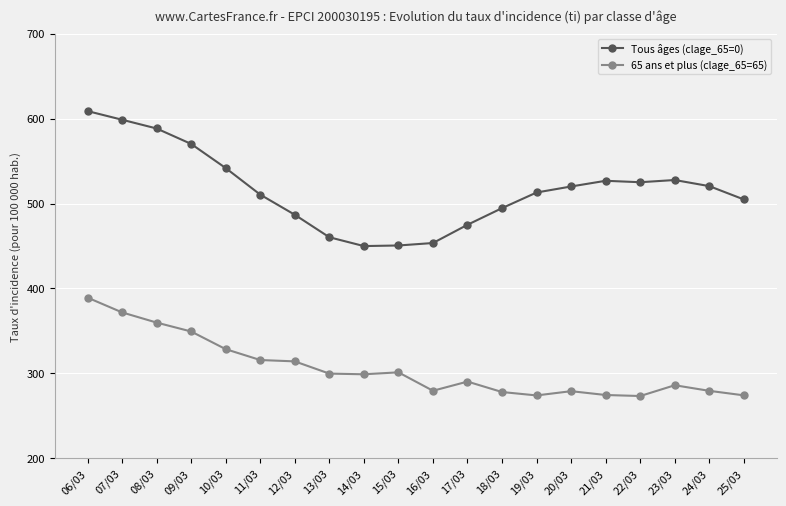

In Tous âges (clage_65=0), how many points are higher than both neighbors (excluding endpoints)?

2